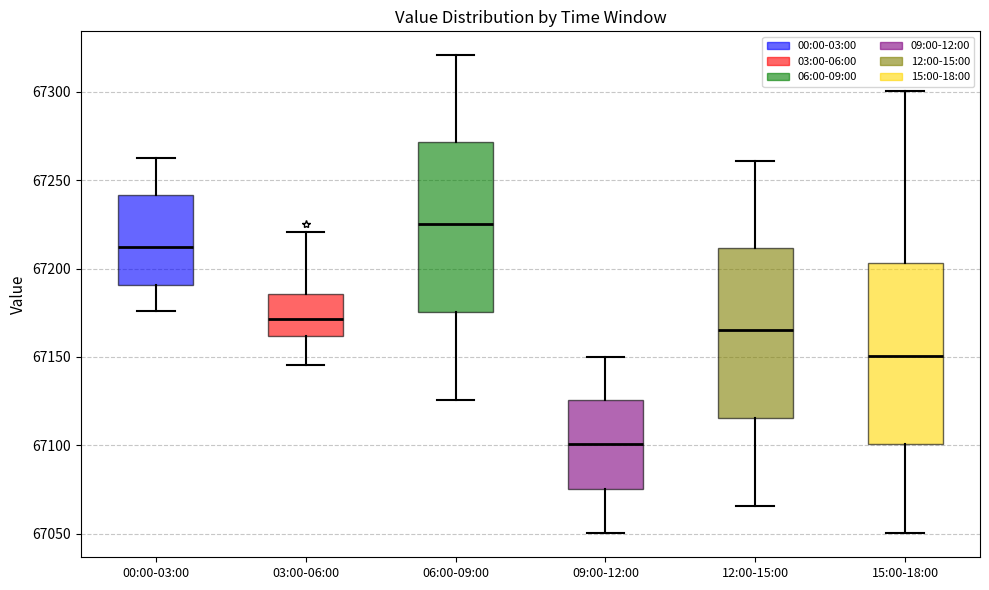

Reading left to right, read every box against the y-axis: the position of its median line, the range the box covers, and the ends of its whiskers. The values are not printed on the chart, so give them approximately, as read against the axis.

00:00-03:00: median 67210, box 67190 to 67240, whiskers 67175 to 67265
03:00-06:00: median 67170, box 67160 to 67185, whiskers 67145 to 67220
06:00-09:00: median 67225, box 67175 to 67270, whiskers 67125 to 67320
09:00-12:00: median 67100, box 67075 to 67125, whiskers 67050 to 67150
12:00-15:00: median 67165, box 67115 to 67210, whiskers 67065 to 67260
15:00-18:00: median 67150, box 67100 to 67205, whiskers 67050 to 67300